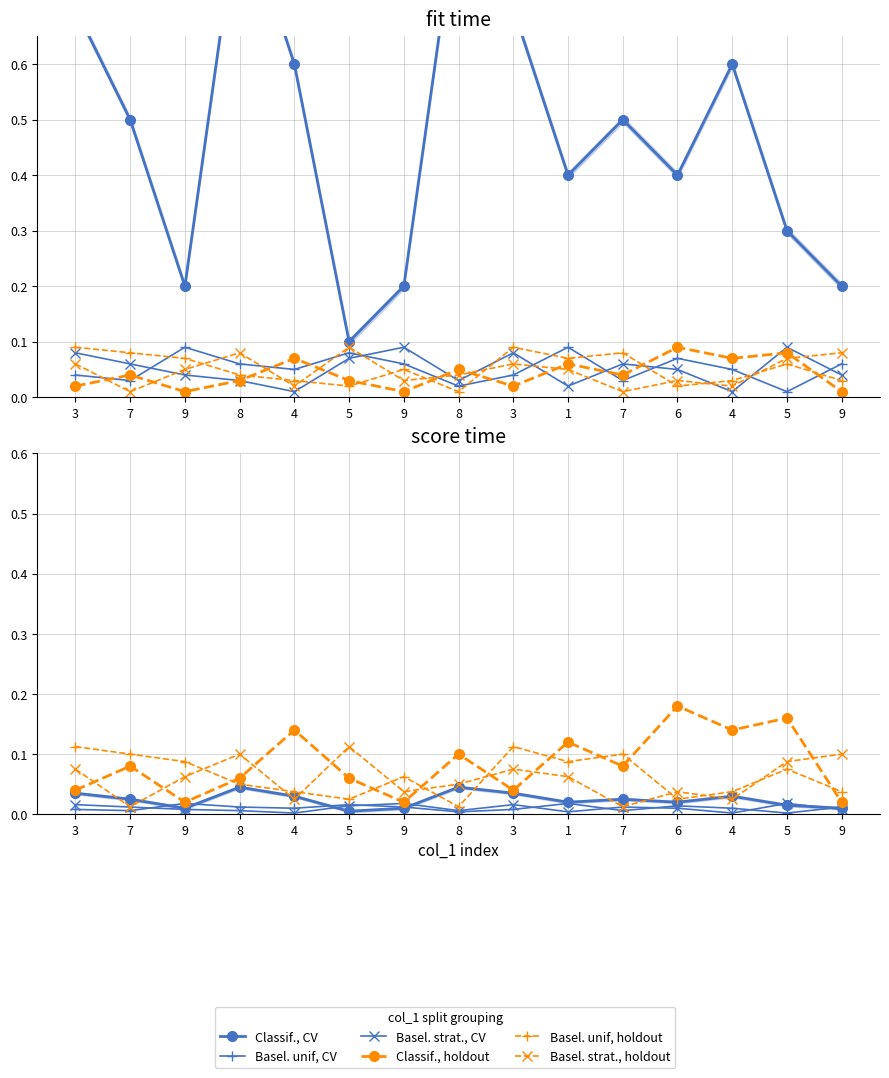

Count the Basel. unif, holdout values in the range 0 to 1.

15